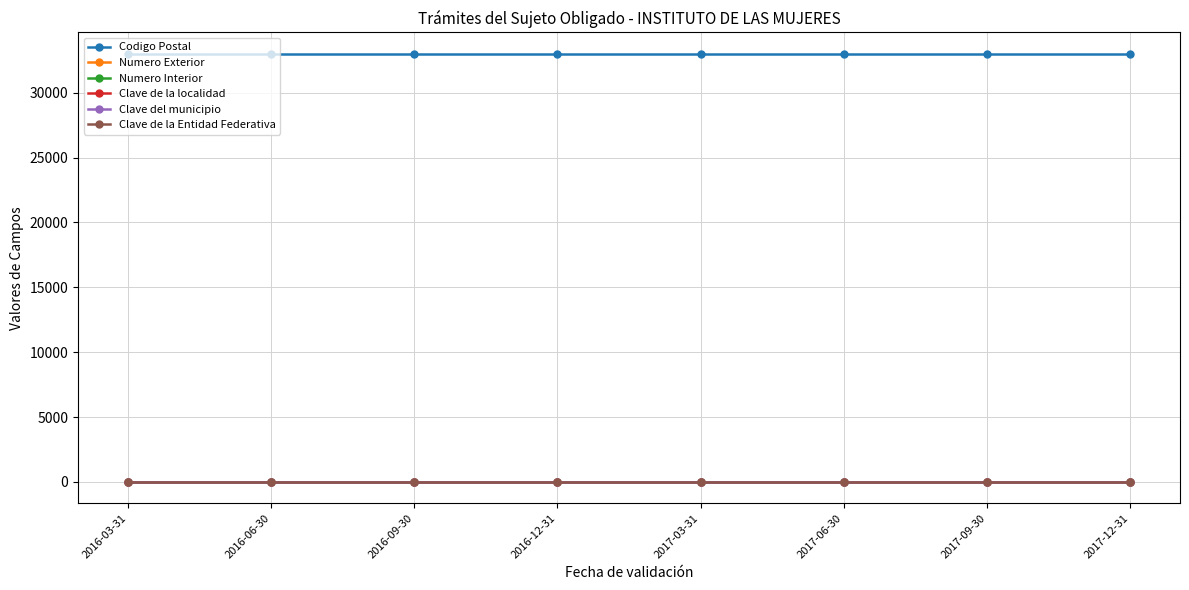

What is the label of the 5th point from the left?

2017-03-31